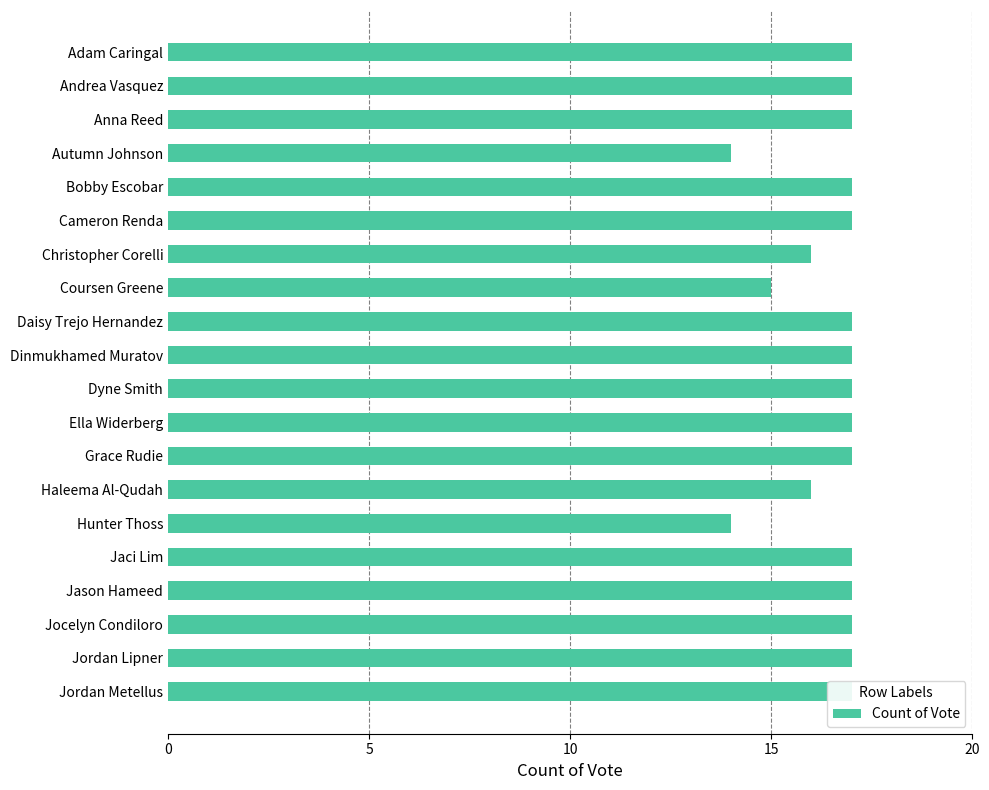

The value at Dinmukhamed Muratov is 17. True or false?

True